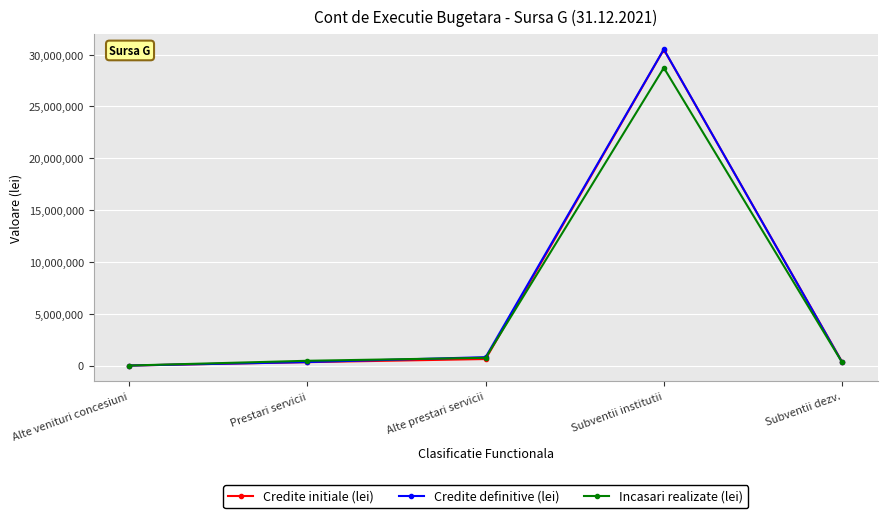

How many distinct data groups are displayed?

3